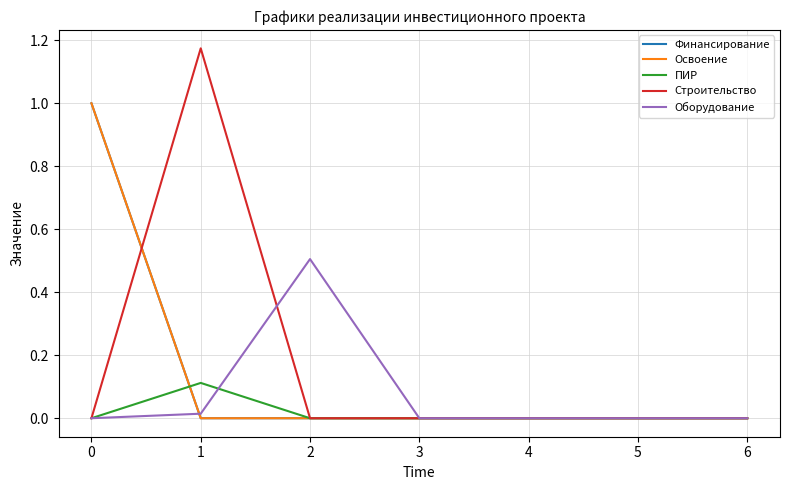

Which has a higher value, 4 or 5?

4